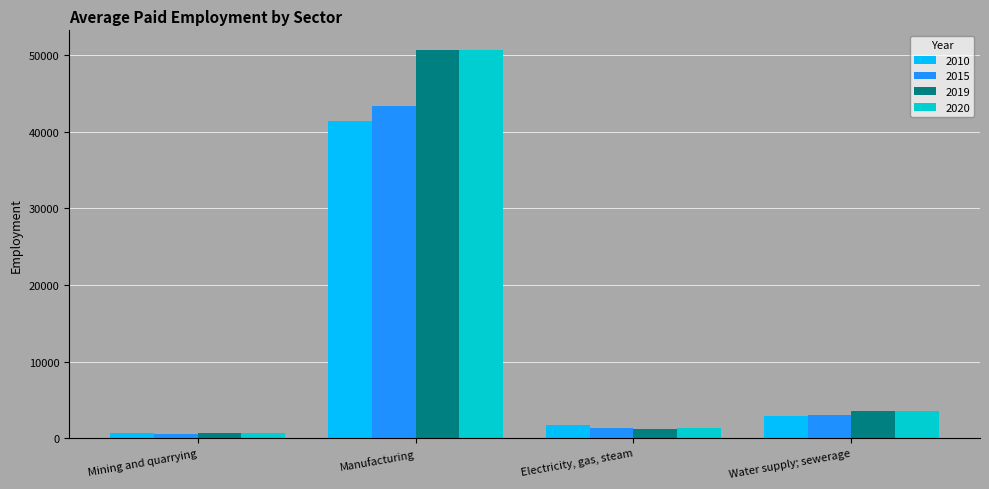

How many values in the 2020 series are below 3598?

2